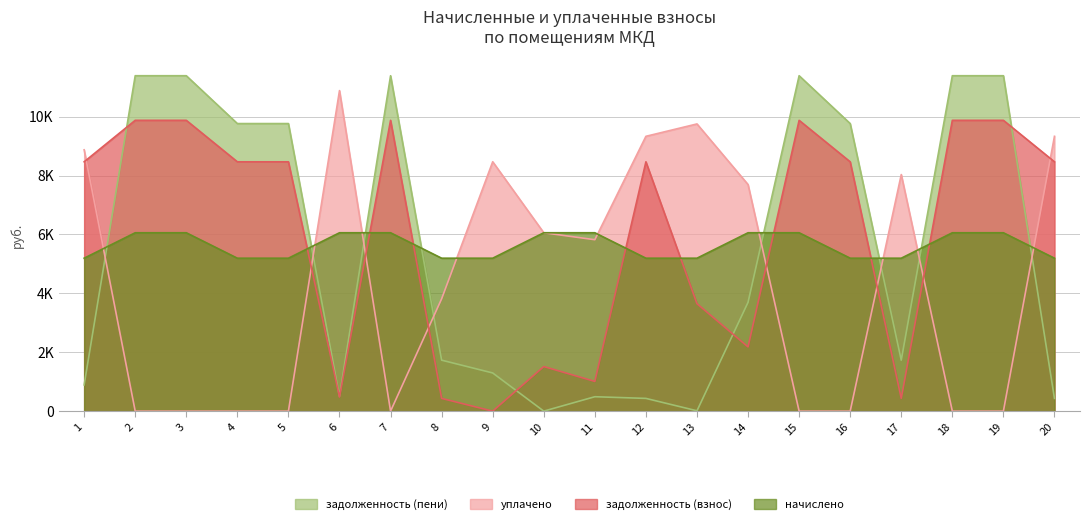

Is it true that задолженность (пени) equals 20.3 at 13?

False